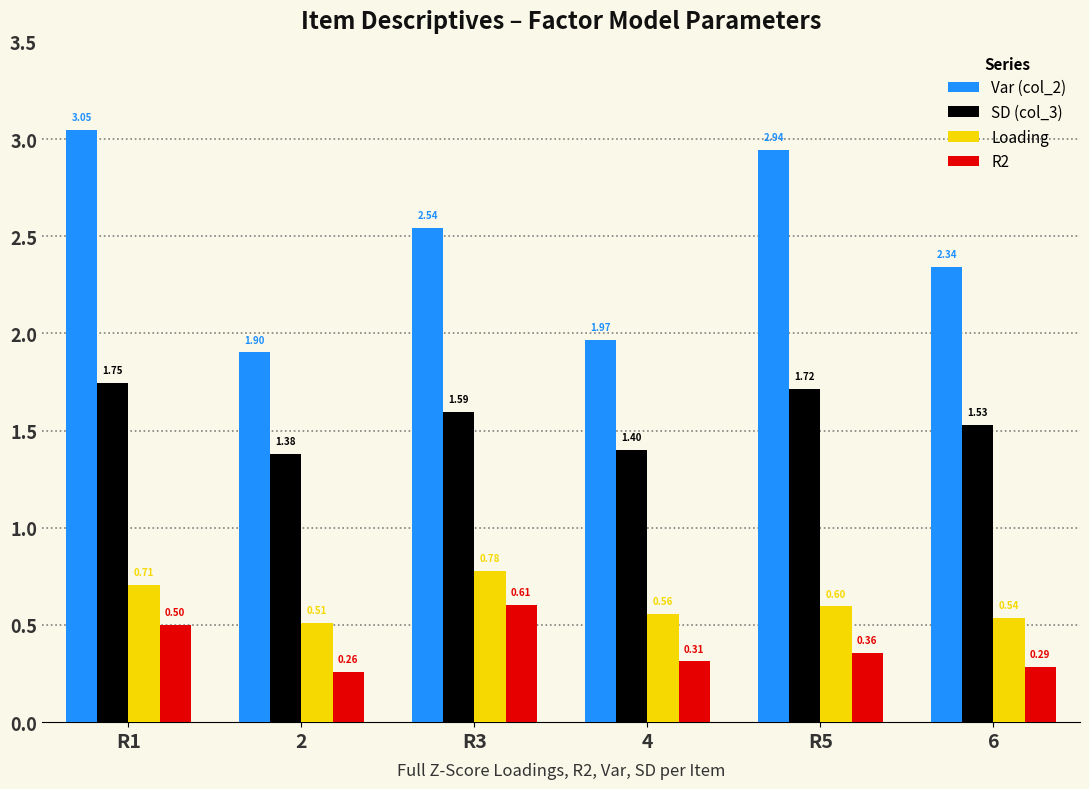

What is the average value of the Loading series?

0.6